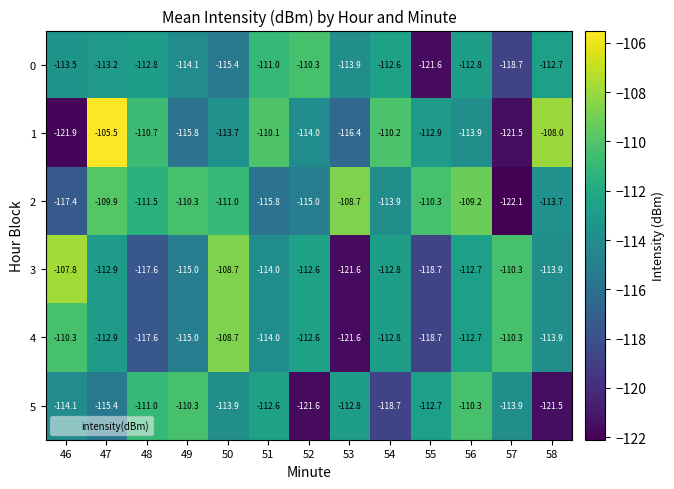

What is the difference between the 4 values at 46 and 58?

3.6